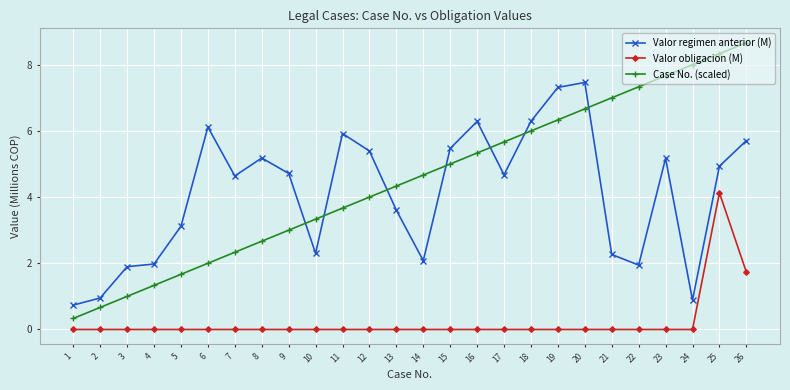

True or false: Case No. (scaled) has more than 2 points higher than both neighbors.

False